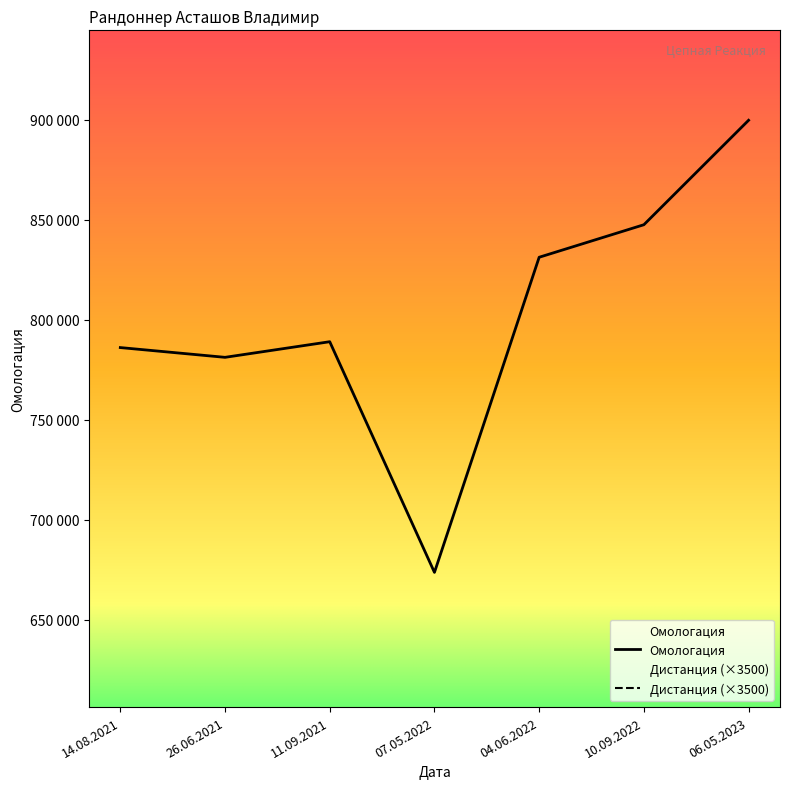

Is this an area chart (filled region under the line)?

No